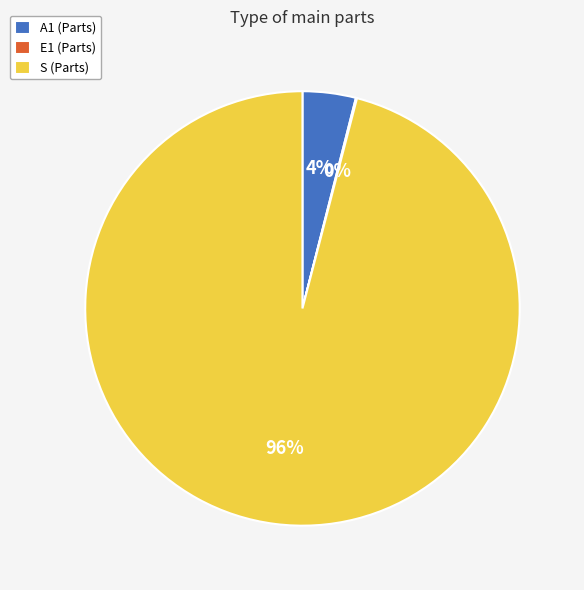

True or false: S (Parts) accounts for 96% of the total.

True